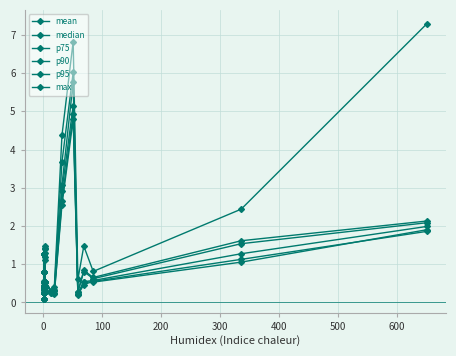

Which series has the largest range (max minus min)?

max